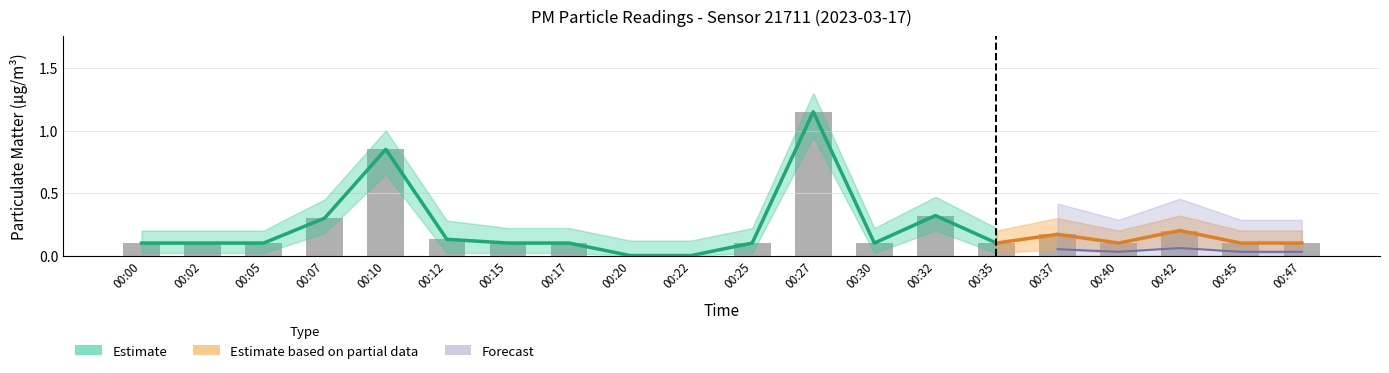

What is the sum of all values?

4.2